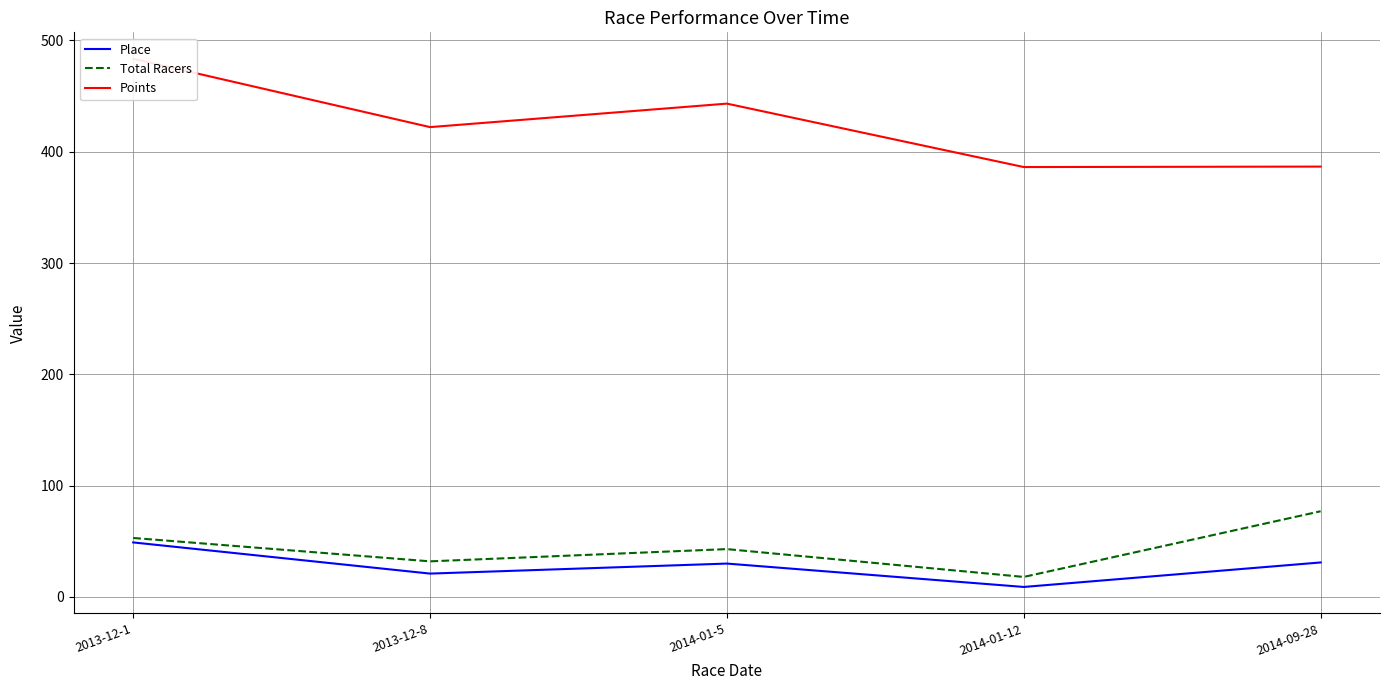

Between 2013-12-8 and 2014-09-28, which series saw the biggest shift?

Total Racers